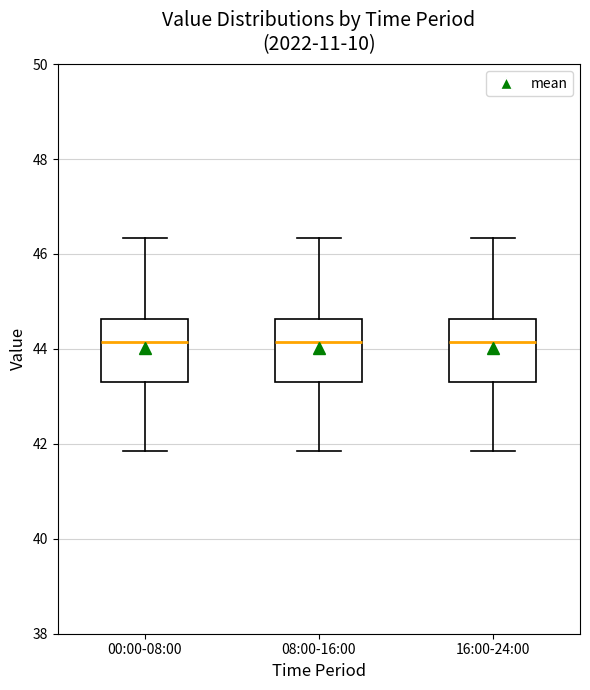

Reading left to right, transcribe this box plot: for each box, give where its median line is, the range the box spans, and where its two whiskers end, as read against the y-axis. The values are not printed on the chart, so give them approximately, as read against the axis.

00:00-08:00: median 44.2, box 43.4 to 44.6, whiskers 41.8 to 46.4
08:00-16:00: median 44.2, box 43.4 to 44.6, whiskers 41.8 to 46.4
16:00-24:00: median 44.2, box 43.4 to 44.6, whiskers 41.8 to 46.4